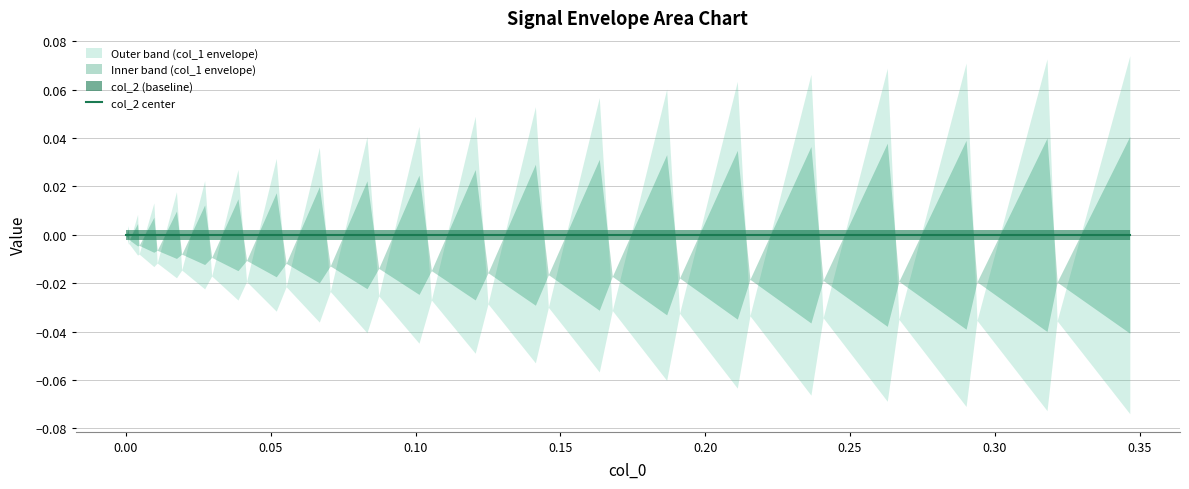

Reading right to left, what are all the values shown in this chart?

col_0: 0.3	0.3	0.3	0.3	0.3	0.3	0.3	0.2	0.2	0.2	0.2	0.2	0.2	0.2	0.2	0.1	0.1	0.1	0.1	0.1	0.1	0.1	0.1	0.1	0.1	0.1	0.1	0.0	0.0	0.0	0.0	0.0	0.0	0.0	0.0	0.0	0.0	0.0	0.0	0.0
col_1: 0.1	-0.0	0.1	-0.0	0.1	-0.0	0.1	-0.0	0.1	-0.0	0.1	-0.0	0.1	-0.0	0.1	-0.0	0.1	-0.0	0.0	-0.0	0.0	-0.0	0.0	-0.0	0.0	-0.0	0.0	-0.0	0.0	-0.0	0.0	-0.0	0.0	-0.0	0.0	-0.0	0.0	-0.0	0.0	0.0
col_2: 0.0	0.0	0.0	0.0	0.0	0.0	0.0	0.0	0.0	0.0	0.0	0.0	0.0	0.0	0.0	0.0	0.0	0.0	0.0	0.0	0.0	0.0	0.0	0.0	0.0	0.0	0.0	0.0	0.0	0.0	0.0	0.0	0.0	0.0	0.0	0.0	0.0	0.0	0.0	0.0